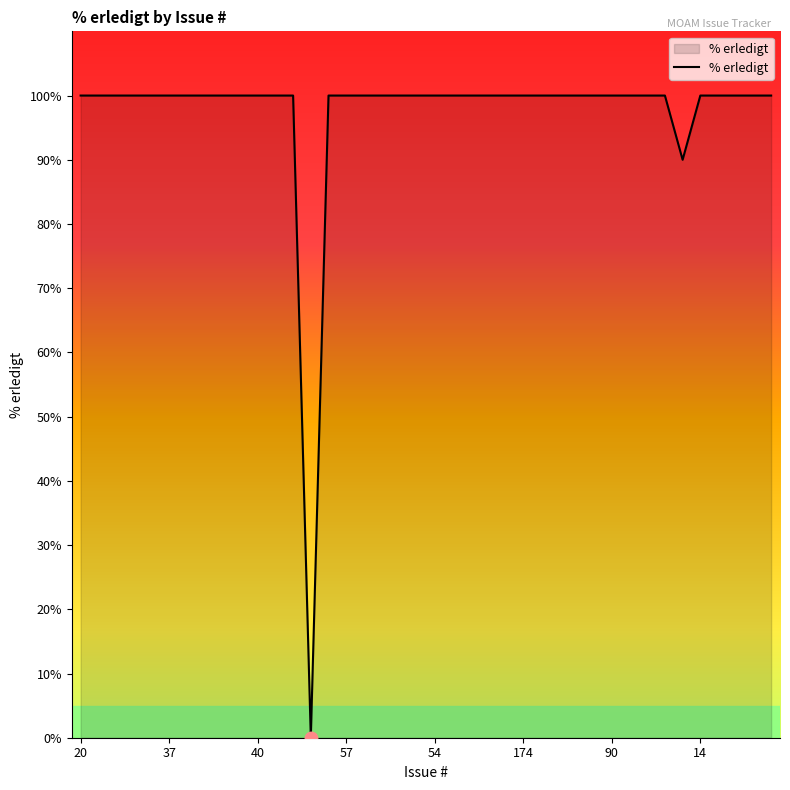

What is the maximum value shown in the chart?

100